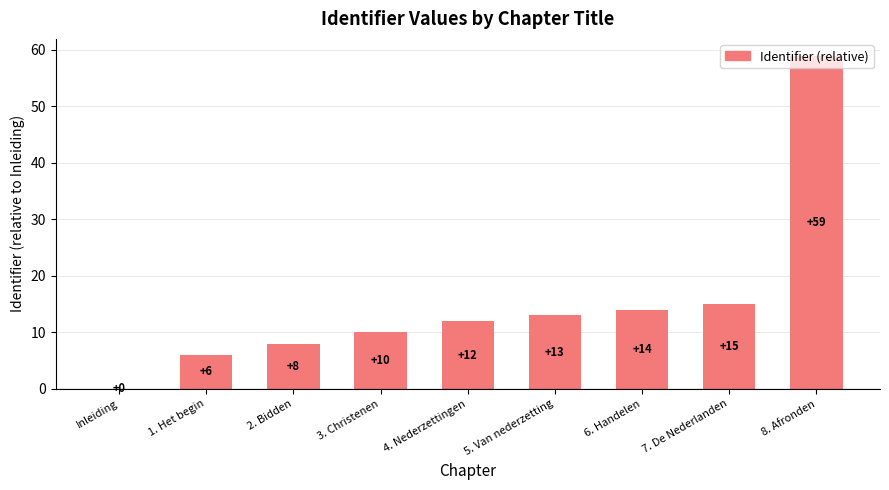

Which has a higher value, 1. Het begin or 4. Nederzettingen?

4. Nederzettingen